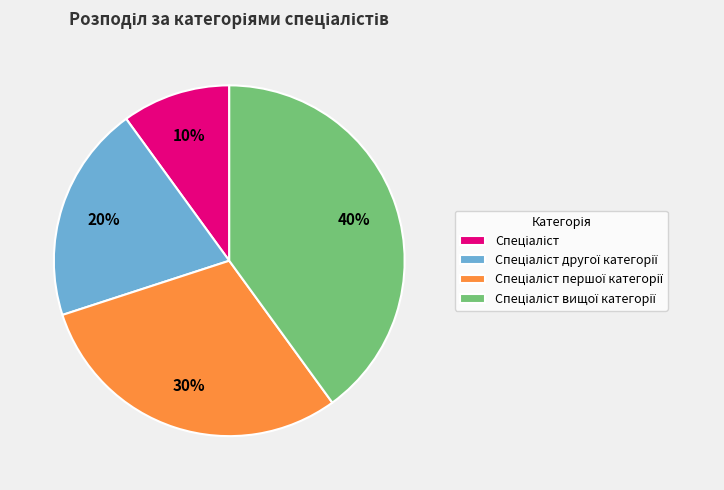

To the nearest percent, what is the average slice percentage?

25%